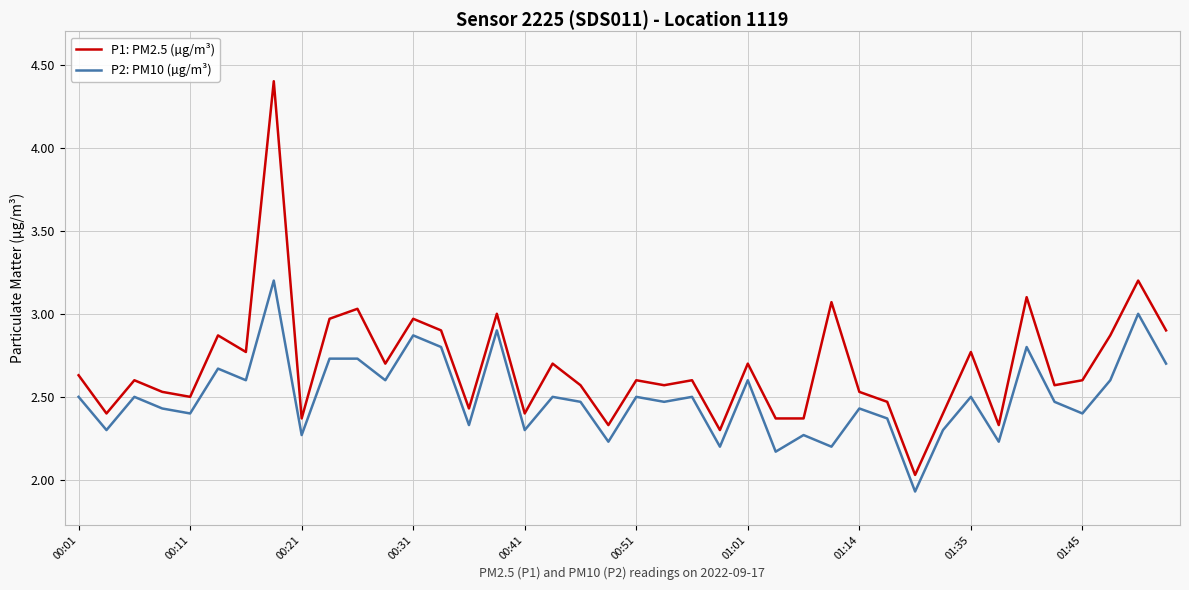

List the series in order of their overall mean, lowest first.

P2: PM10 (µg/m³), P1: PM2.5 (µg/m³)